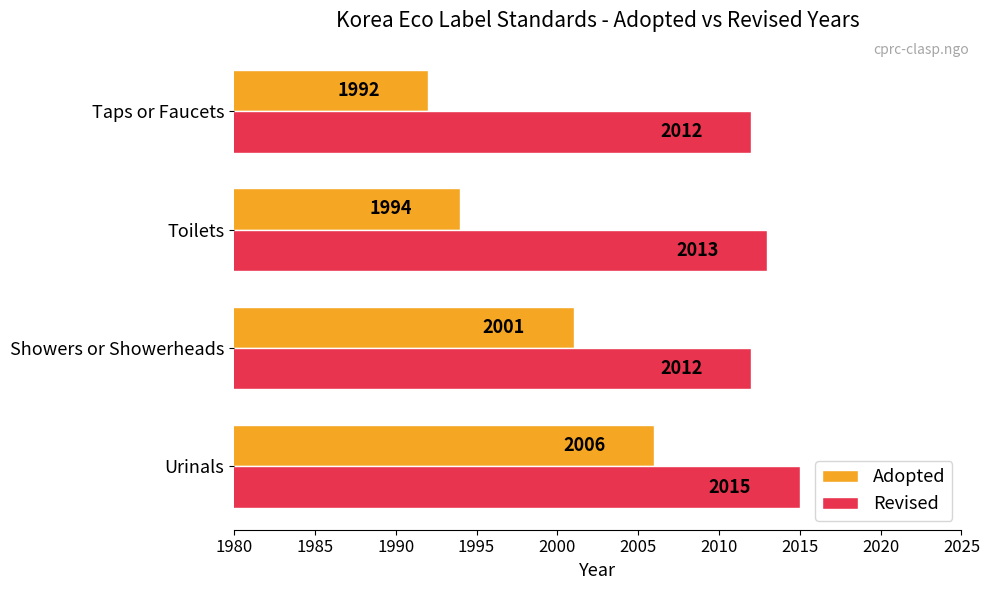

Where is Revised nearest to the value 2013?

Toilets